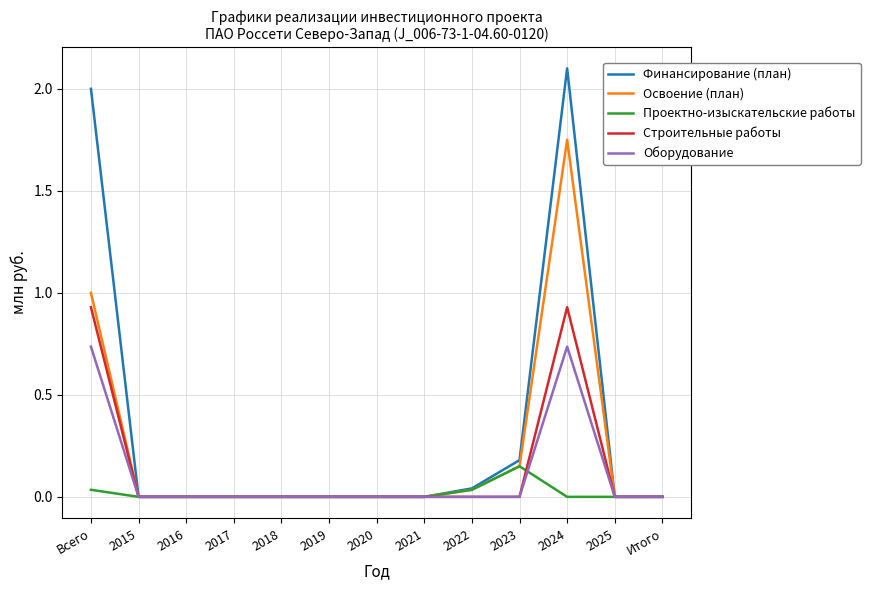

Between Всего and 2021, which series saw the biggest shift?

Финансирование (план)